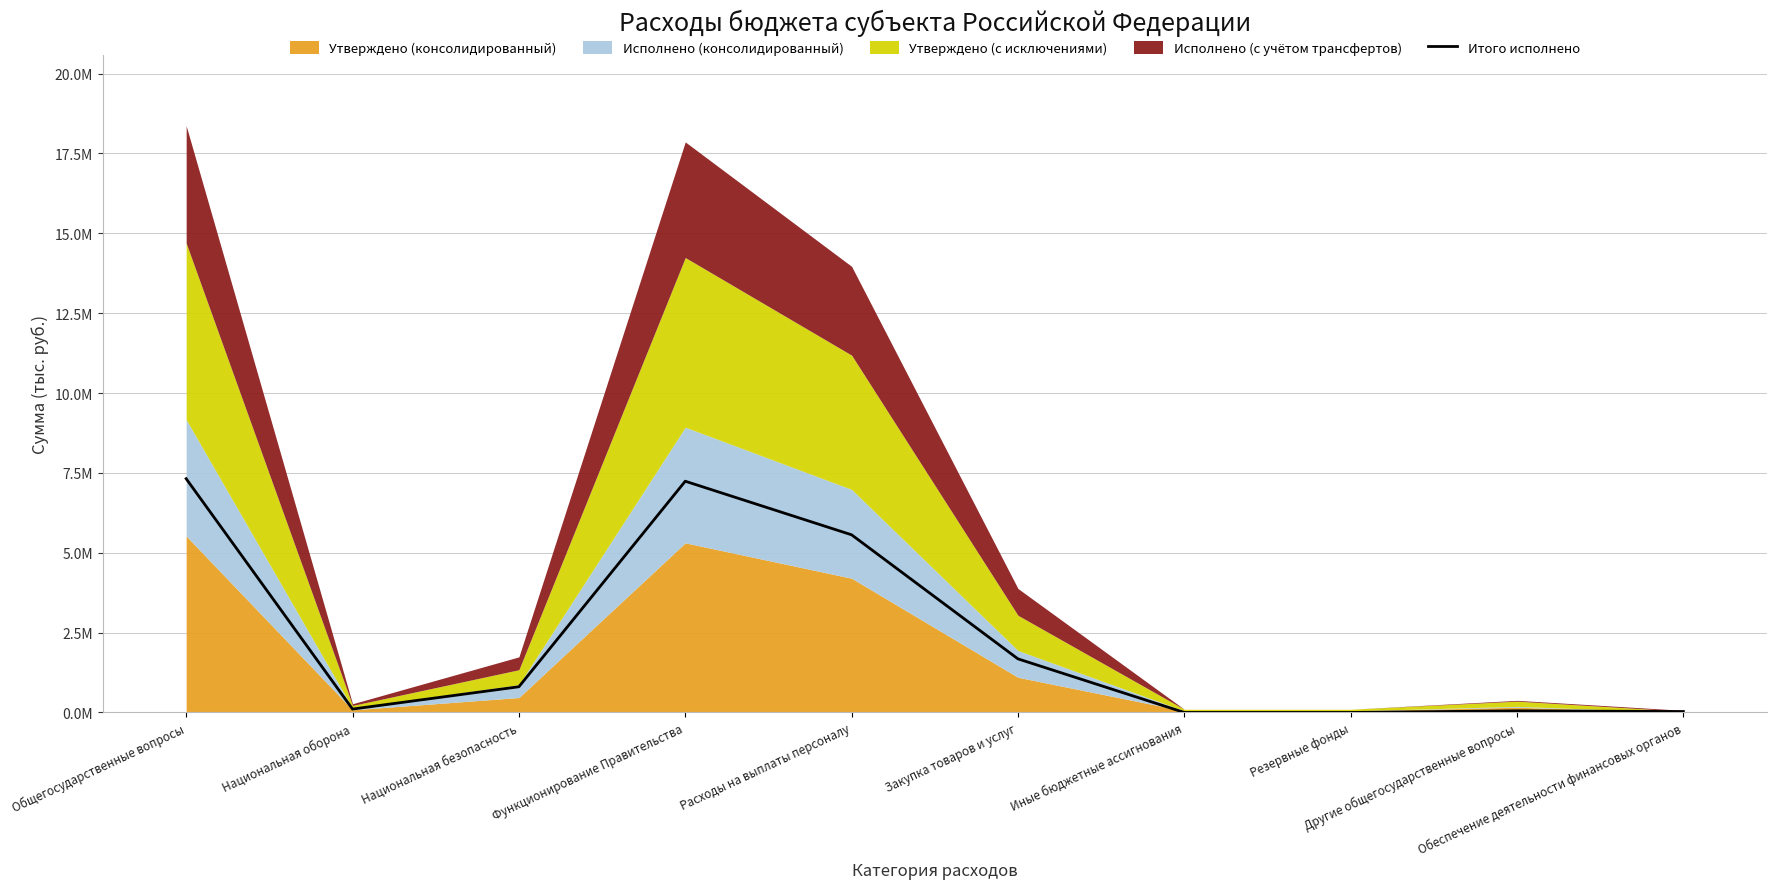

Where is the first local maximum?

Функционирование Правительства